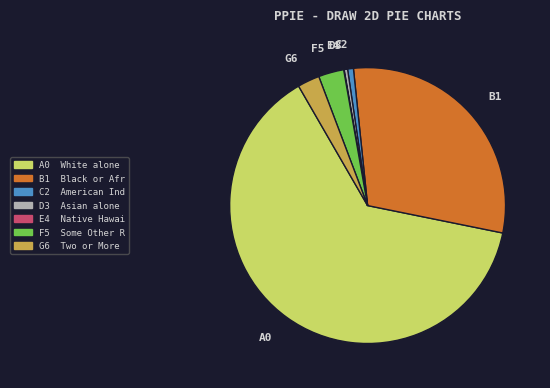

What is the largest slice in the pie chart?

A0